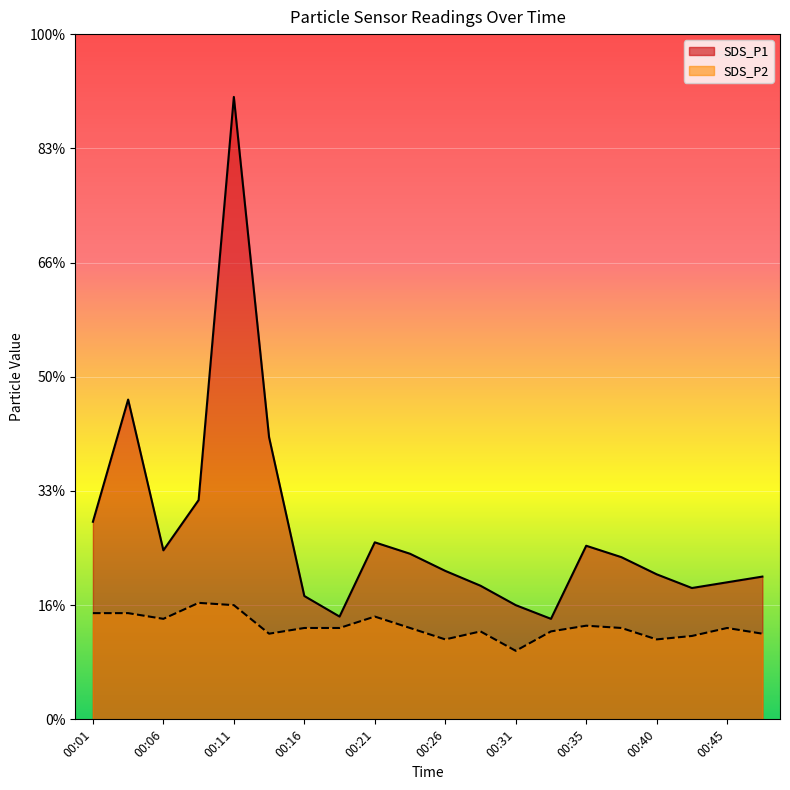

Does the chart display data point markers on the line(s)?

No